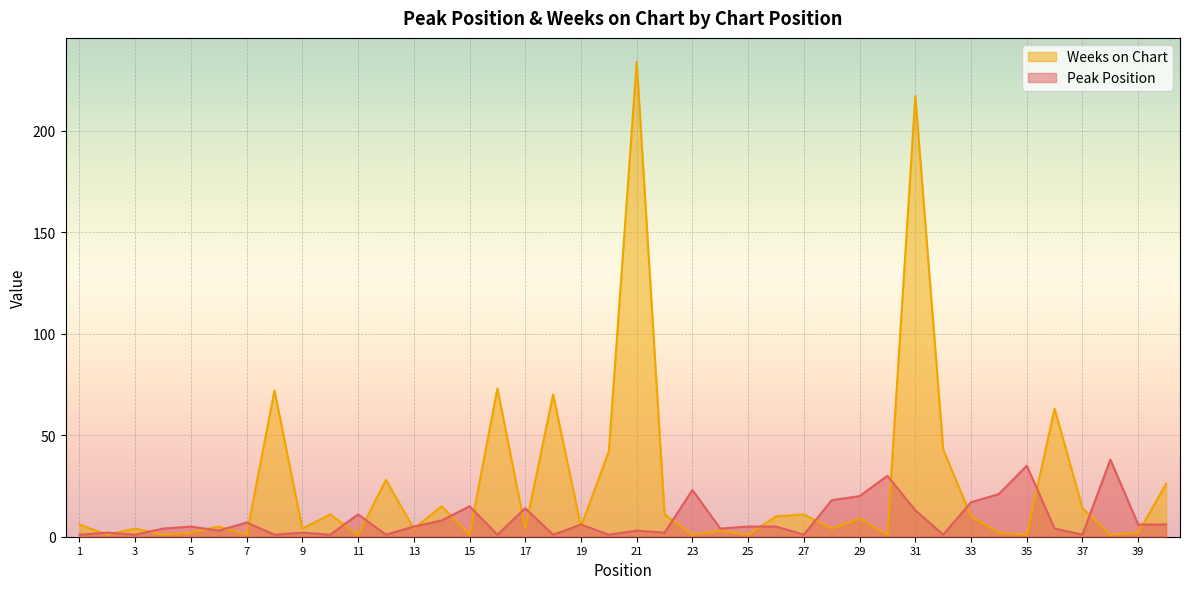

How many interior local peaks does the Peak Position series have?

13